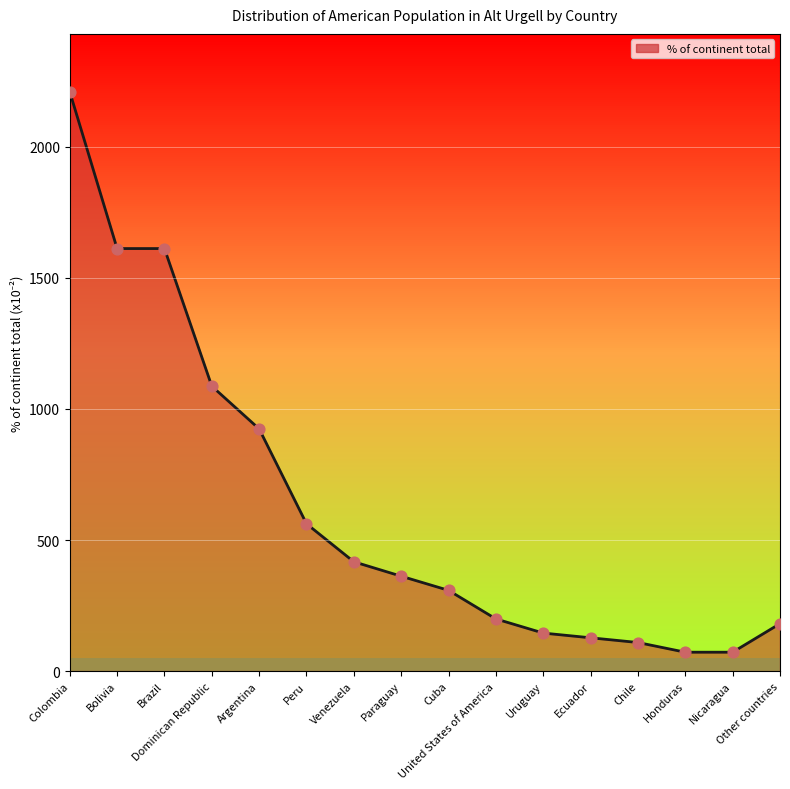

What is the ratio of the value at Paraguay to the value at Nicaragua?

5.0